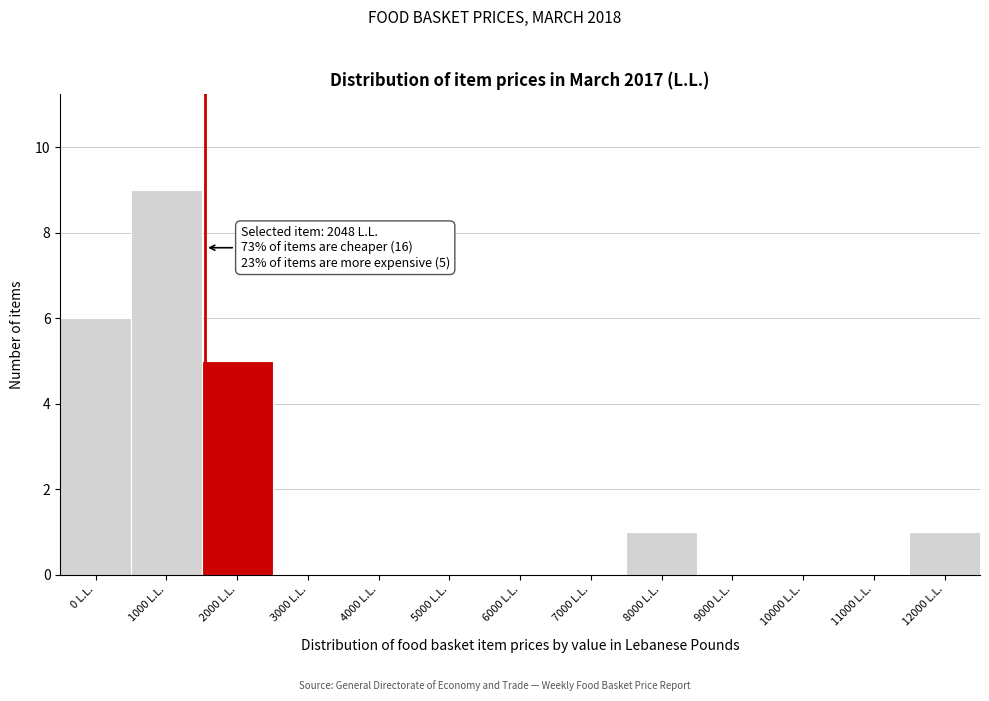

Reading left to right, transcribe all the data shown in this chart.

0 L.L.=6	1000 L.L.=9	2000 L.L.=5	3000 L.L.=0	4000 L.L.=0	5000 L.L.=0	6000 L.L.=0	7000 L.L.=0	8000 L.L.=1	9000 L.L.=0	10000 L.L.=0	11000 L.L.=0	12000 L.L.=1